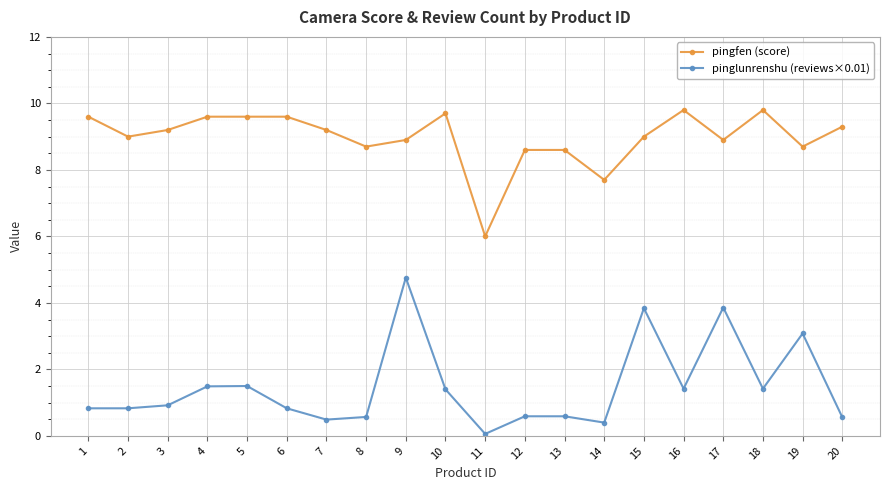

What are all the series names shown in the legend?

pingfen (score), pinglunrenshu (reviews×0.01)